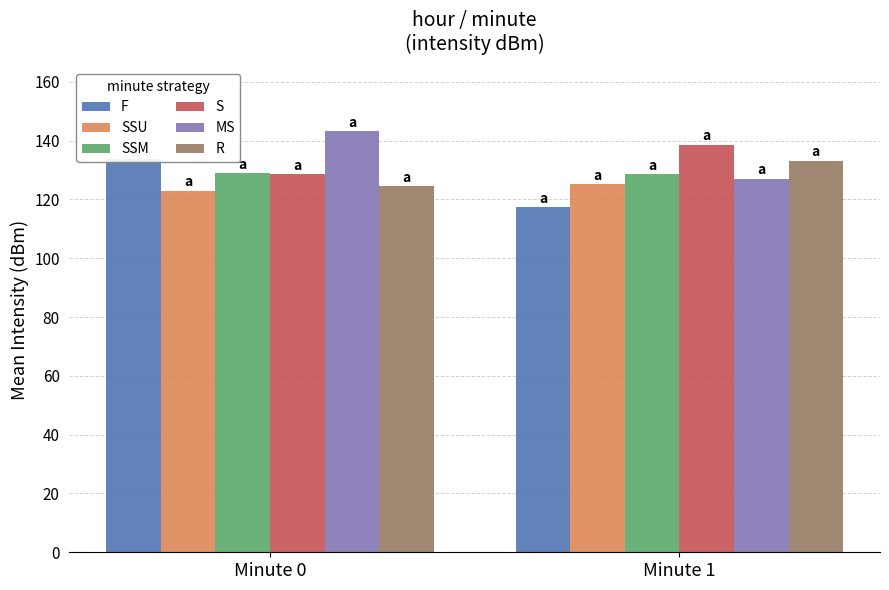

Which category has the highest value across all series?

Minute 0